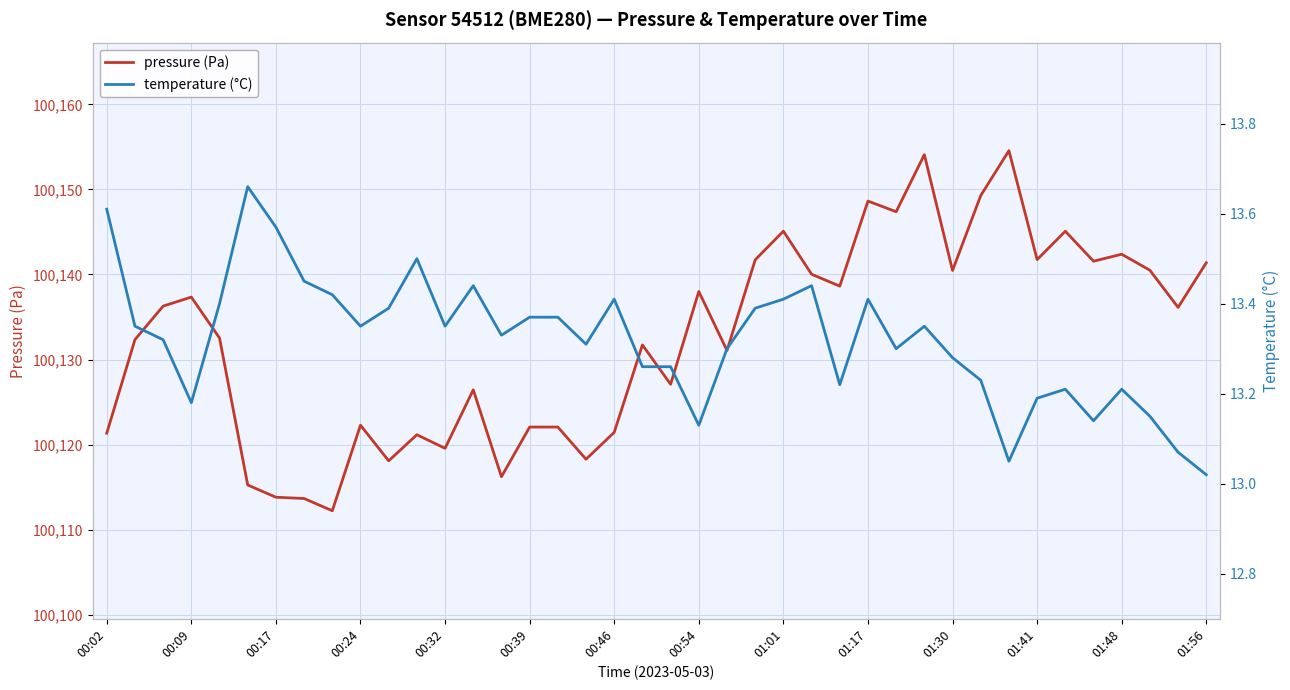

Does the chart have visible grid lines?

Yes